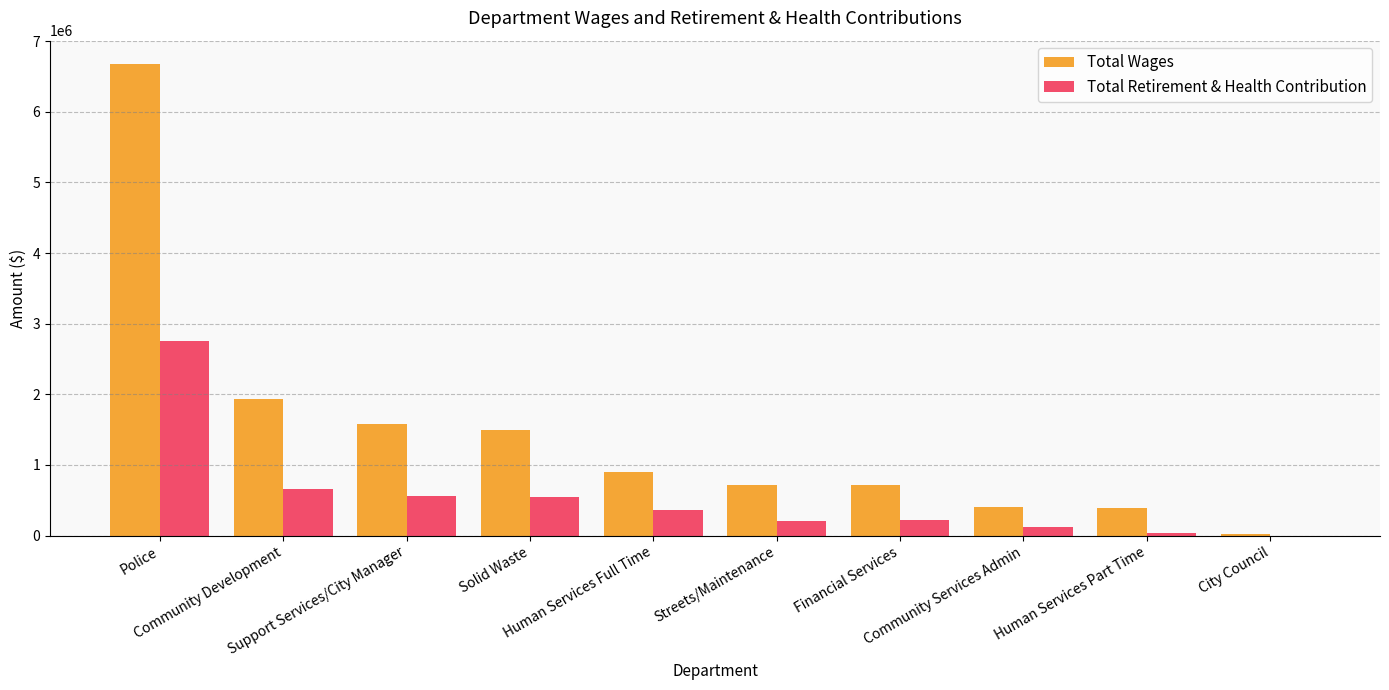

What is the maximum value shown in the chart?

6674289